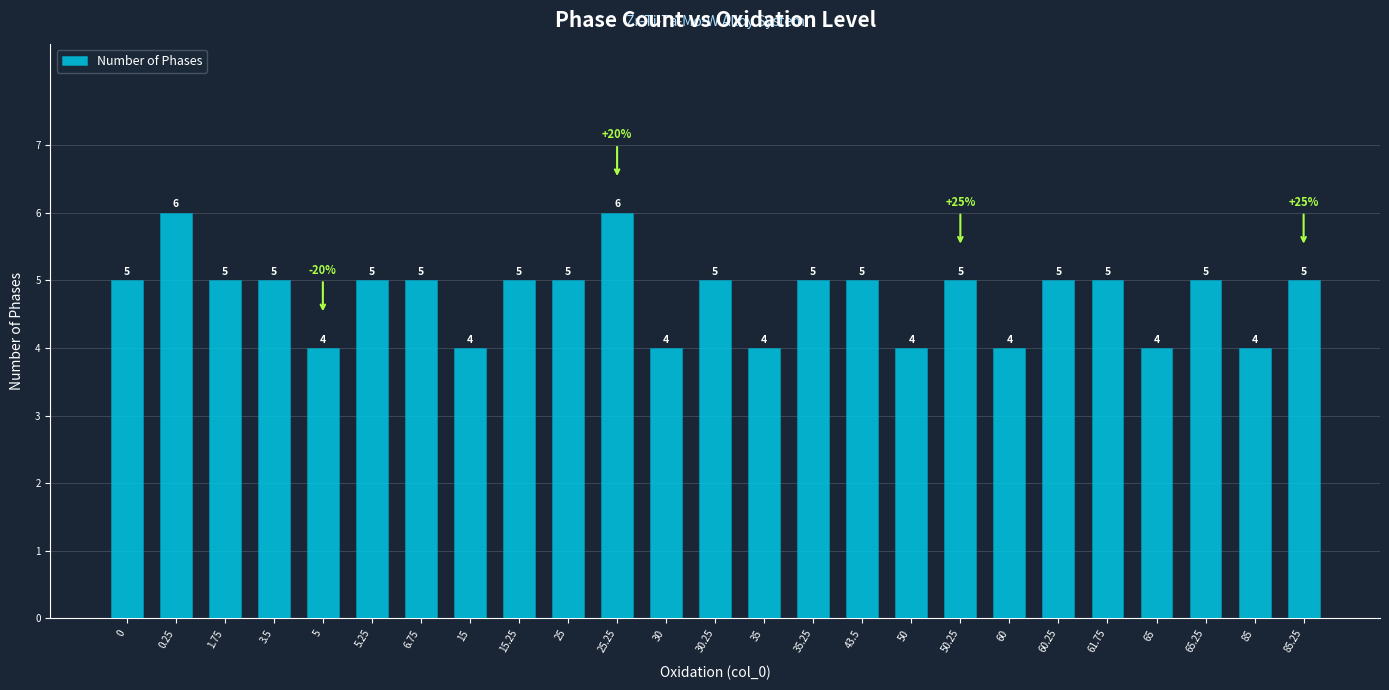

Are the bars horizontal?

No